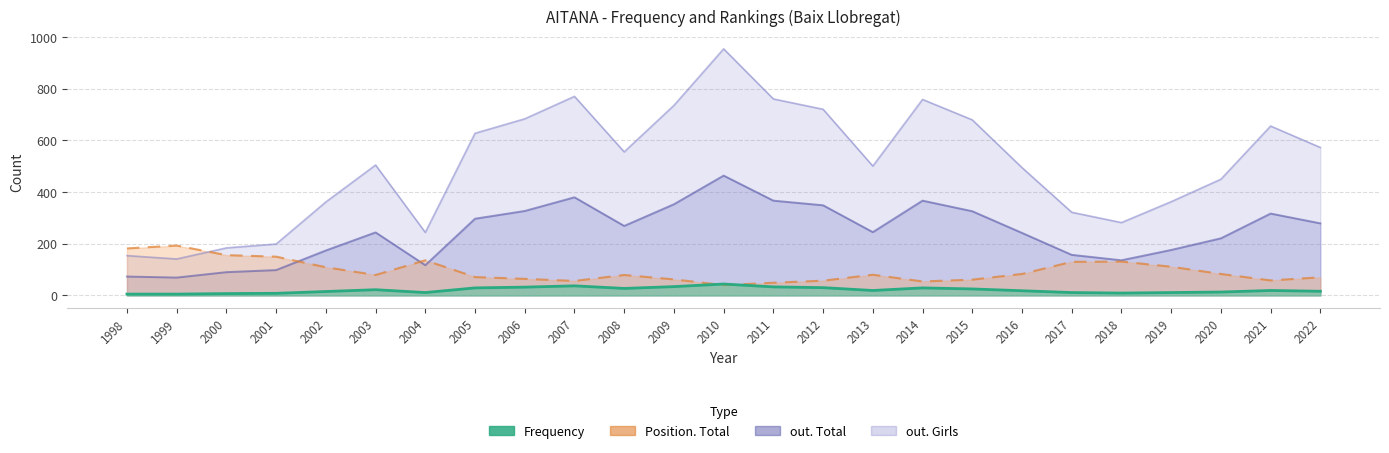

What is the value of the Frequency point at the 12th from the left?

33